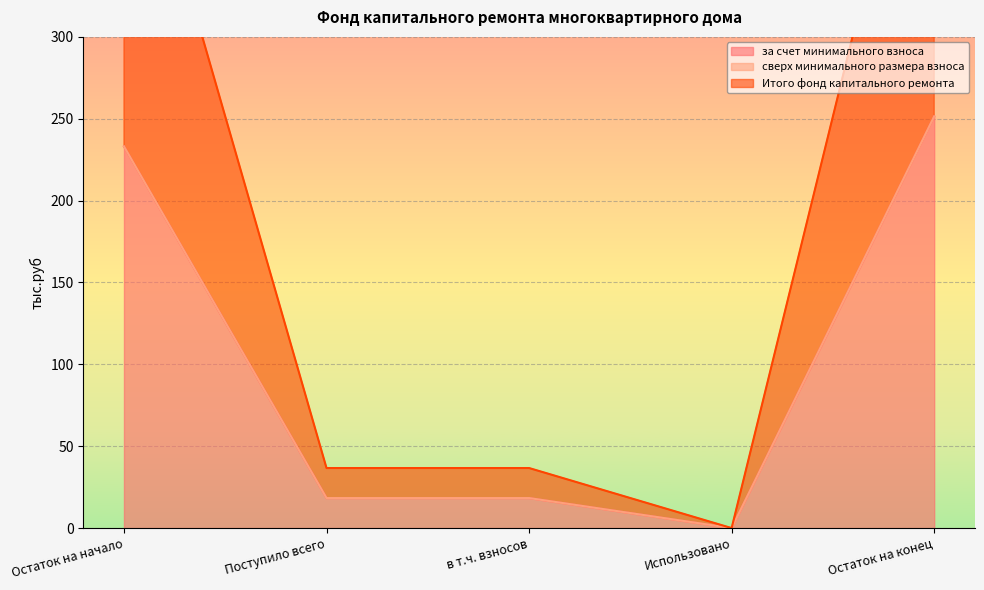

List the labels in order of за счет минимального взноса value, largest first.

Остаток на конец, Остаток на начало, Поступило всего, в т.ч. взносов, Использовано